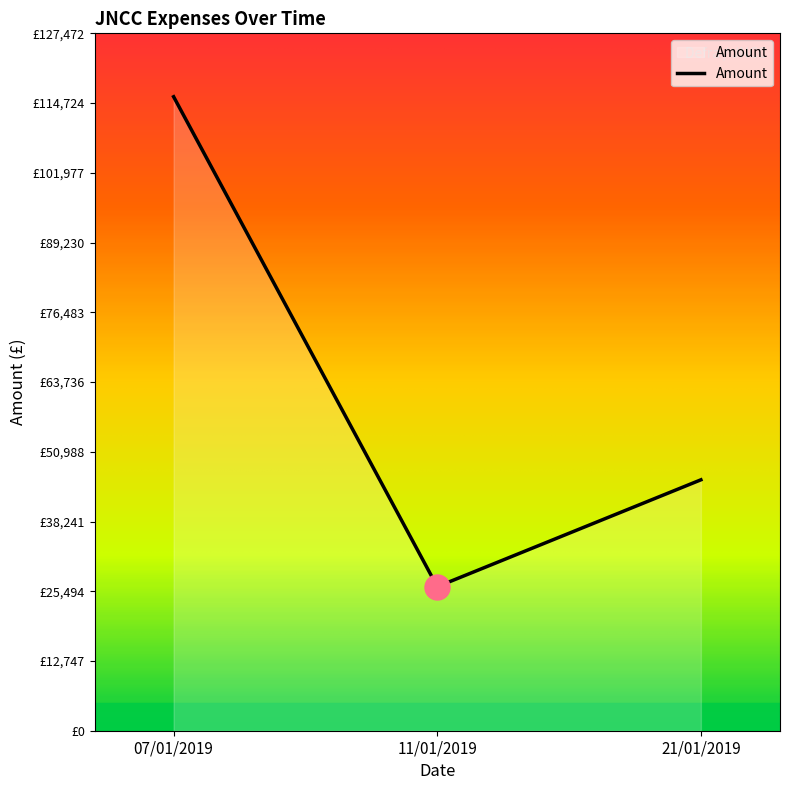

What is the minimum value shown in the chart?

26326.5